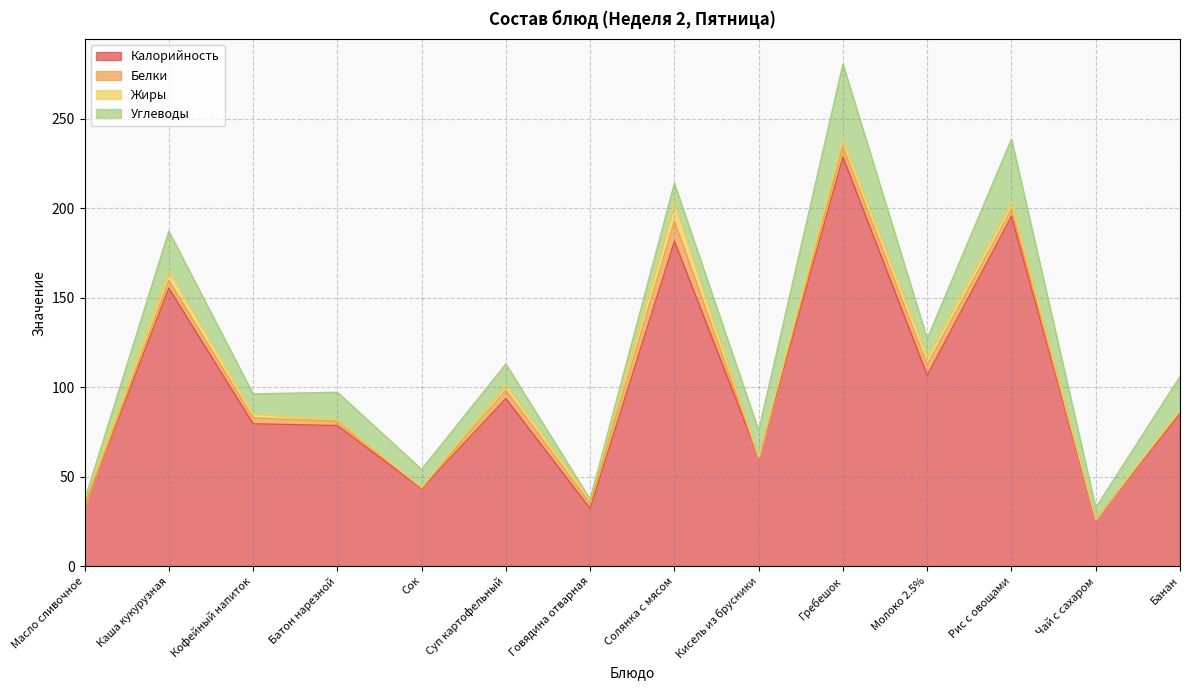

How many lines are shown in the chart?

4